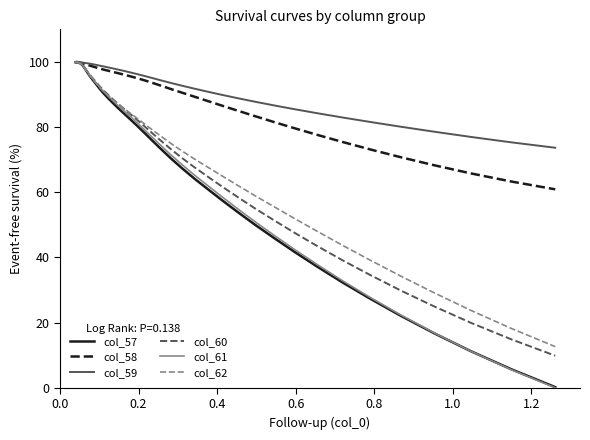

What is the highest value of the col_58 series?

100.0